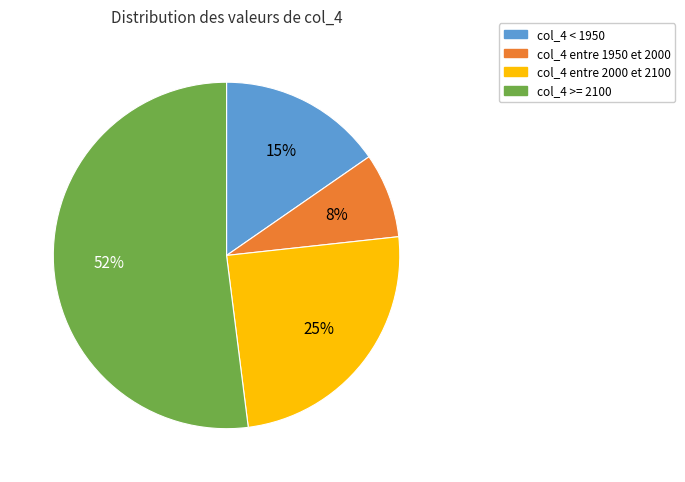

Which has a higher value, col_4 entre 1950 et 2000 or col_4 < 1950?

col_4 < 1950